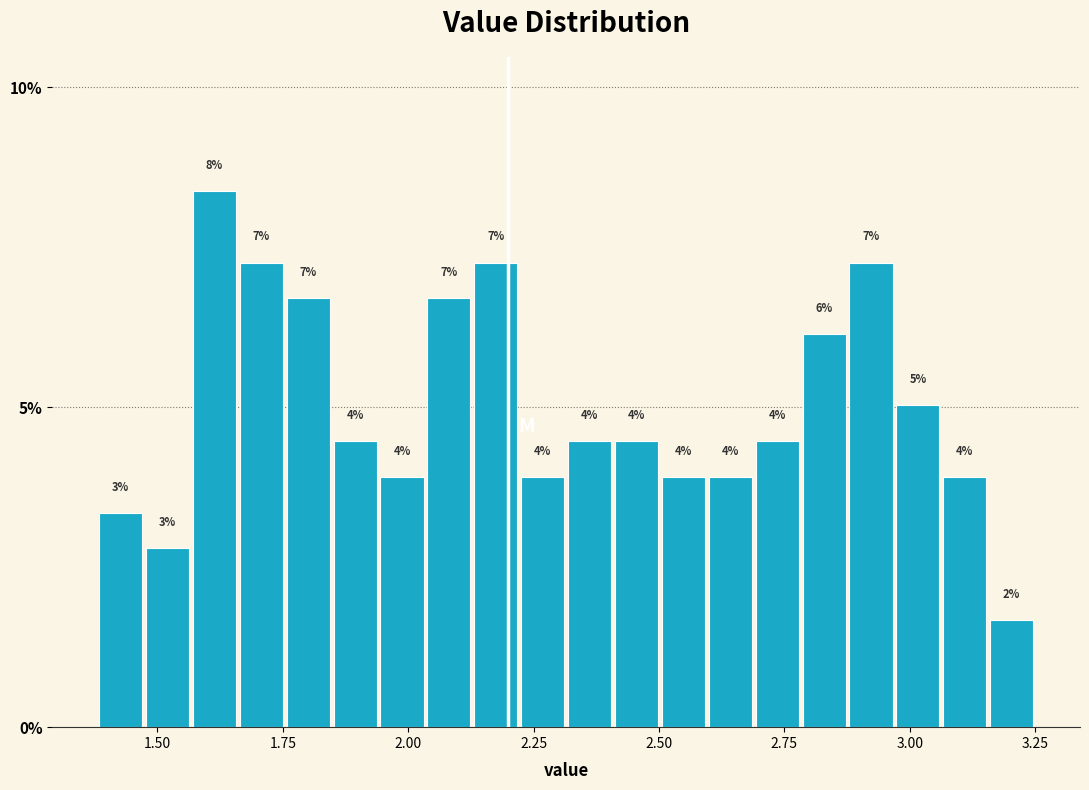

Read against the x-axis, roughly where is the centre of the tallest bar?

1.60